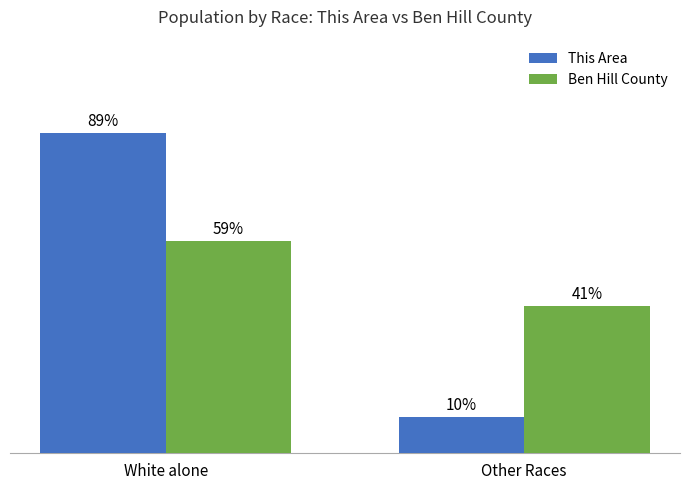

Which series has the largest total across all categories?

Ben Hill County